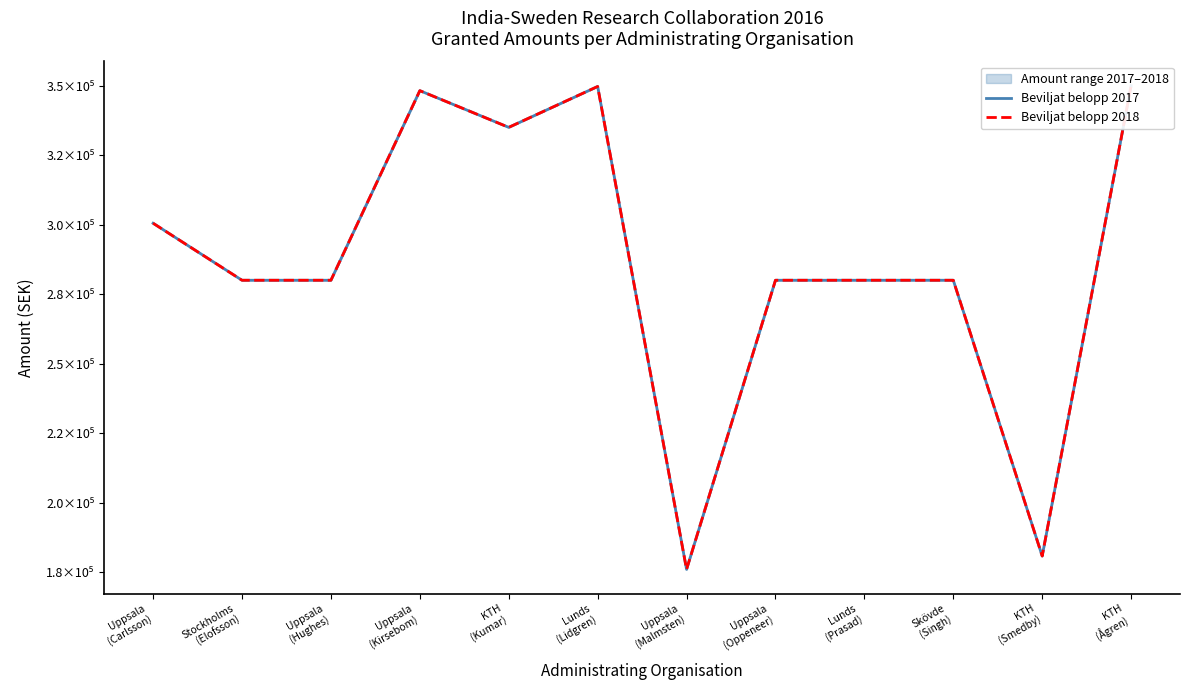

True or false: Beviljat belopp 2018 and Beviljat belopp 2017 cross at least once.

False